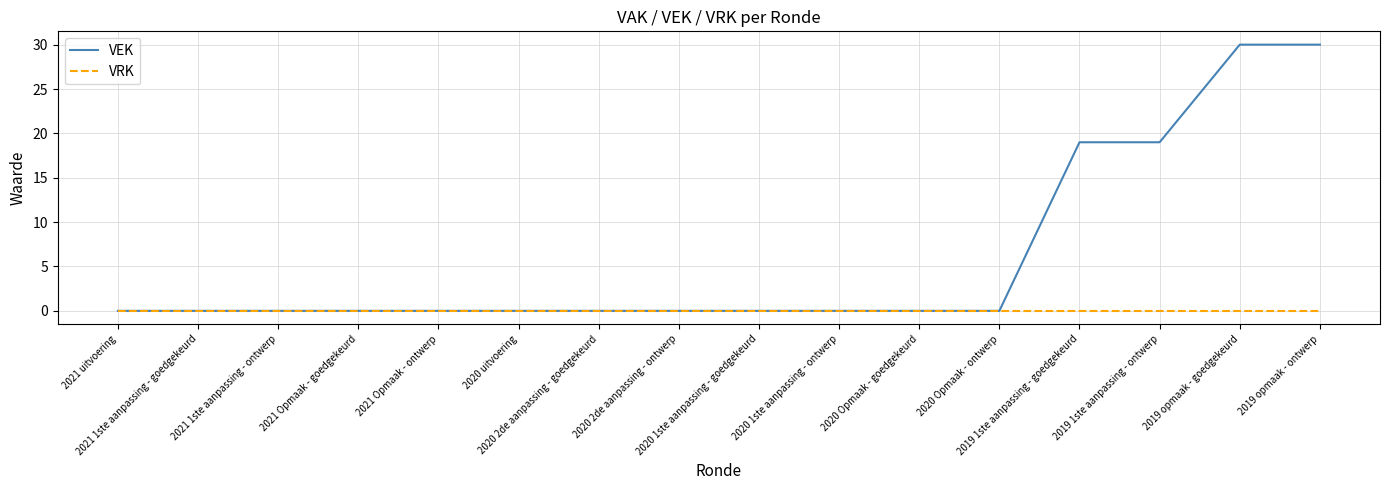

Is it true that VEK equals 0 at 2020 Opmaak - goedgekeurd?

True